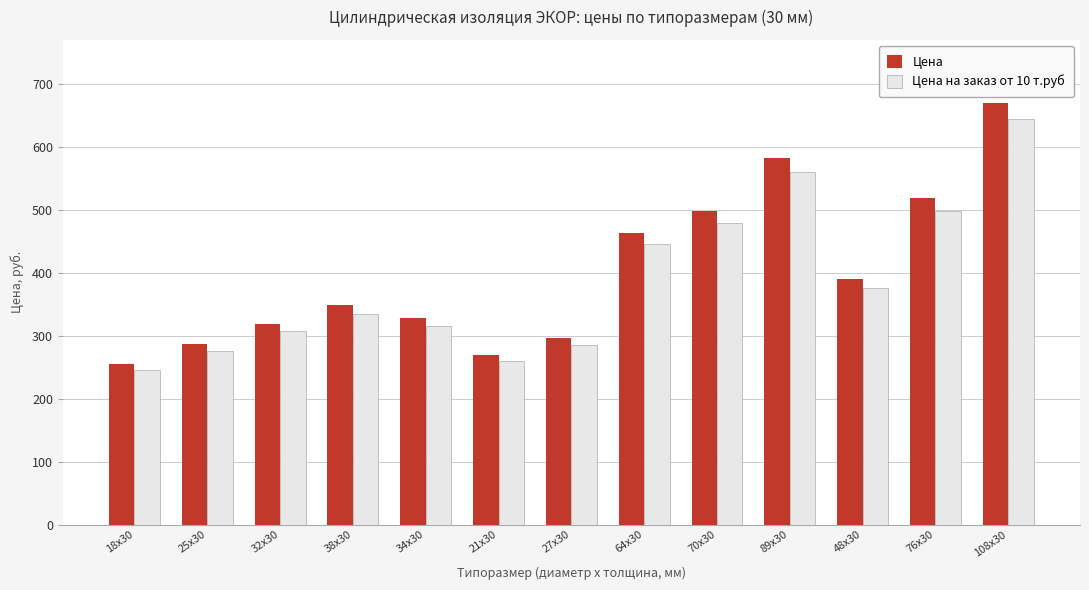

Read the Цена на заказ от 10 т.руб value at 76x30, to the nearest 10.

500